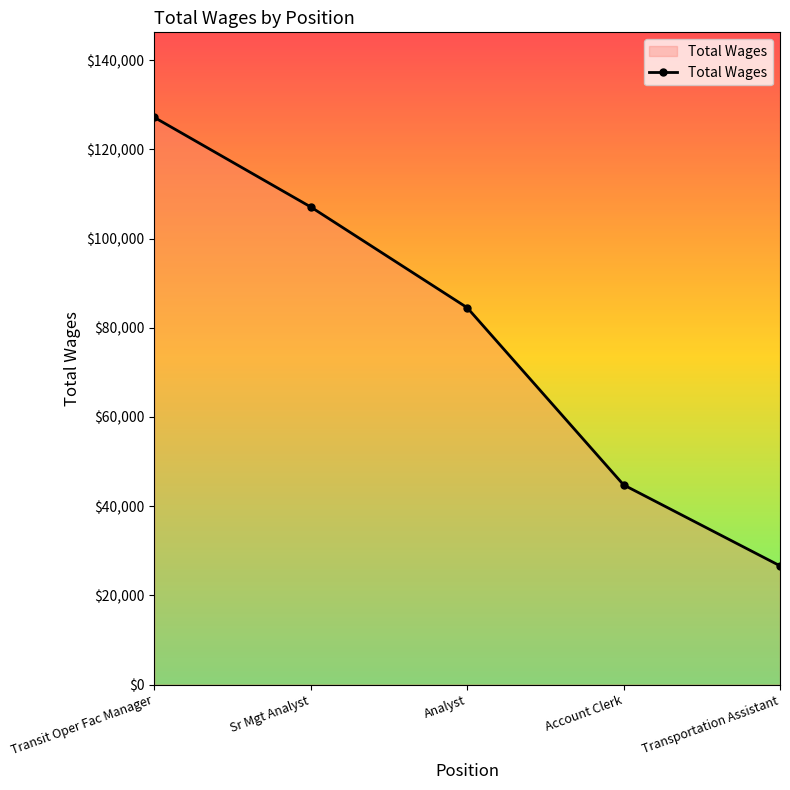

What is the sum of the values at Analyst and Account Clerk?

129299